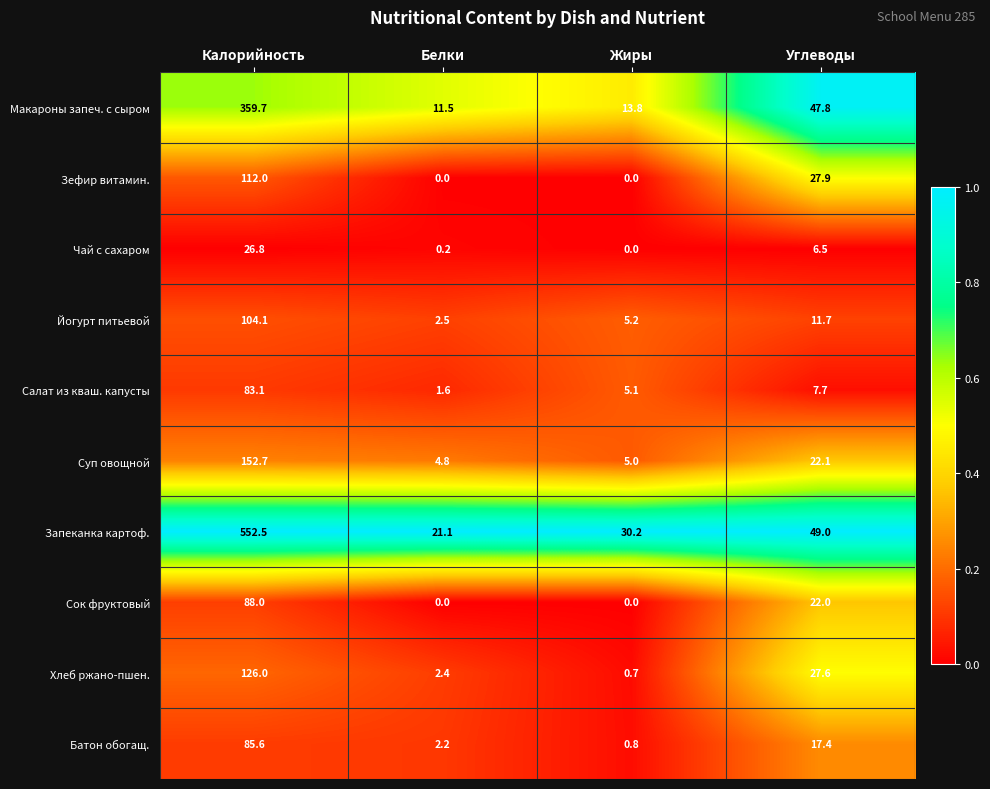

Which series has the widest spread of values?

Запеканка картоф.